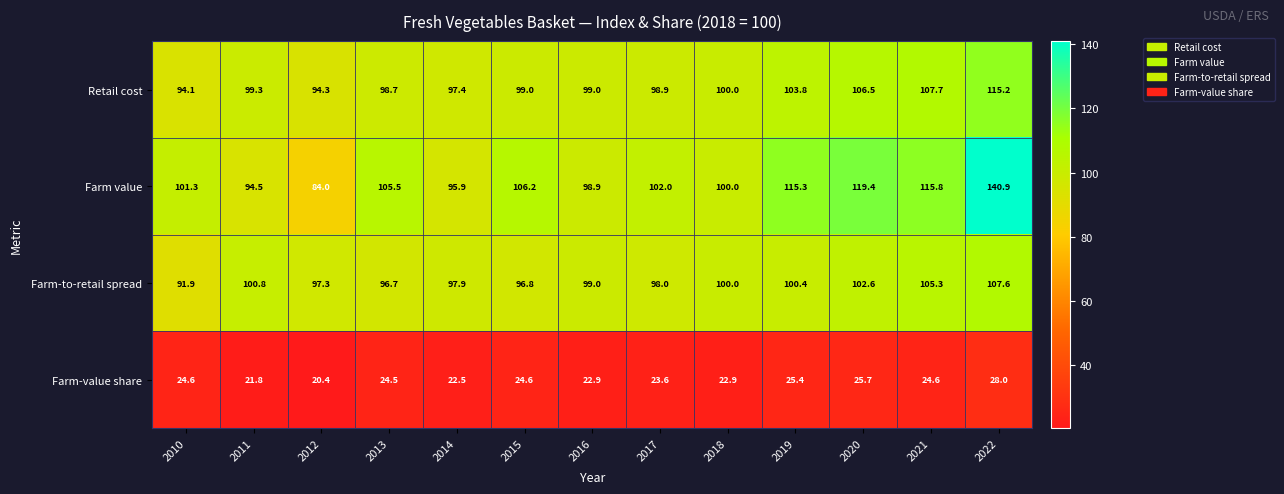

At which label does Retail cost first exceed 99?

2011